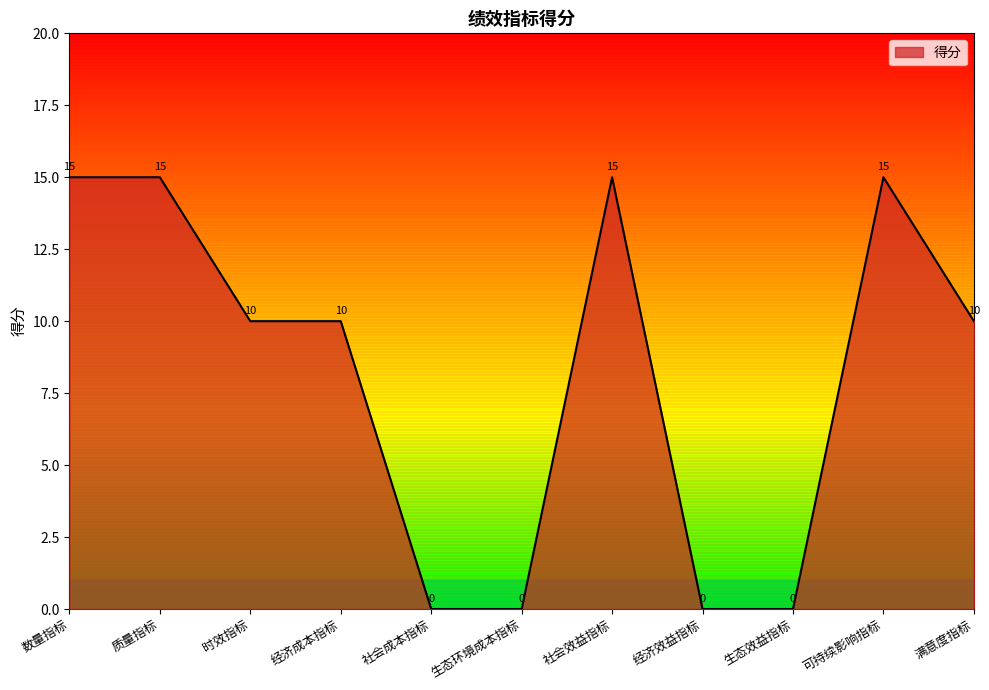

What is the sum of the values at 经济效益指标 and 经济成本指标?

10